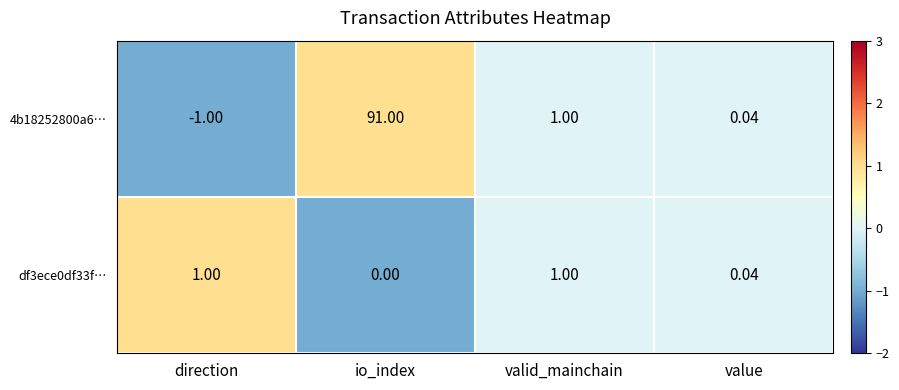

Which category has the lowest value in the 4b18252800a6… series?

direction